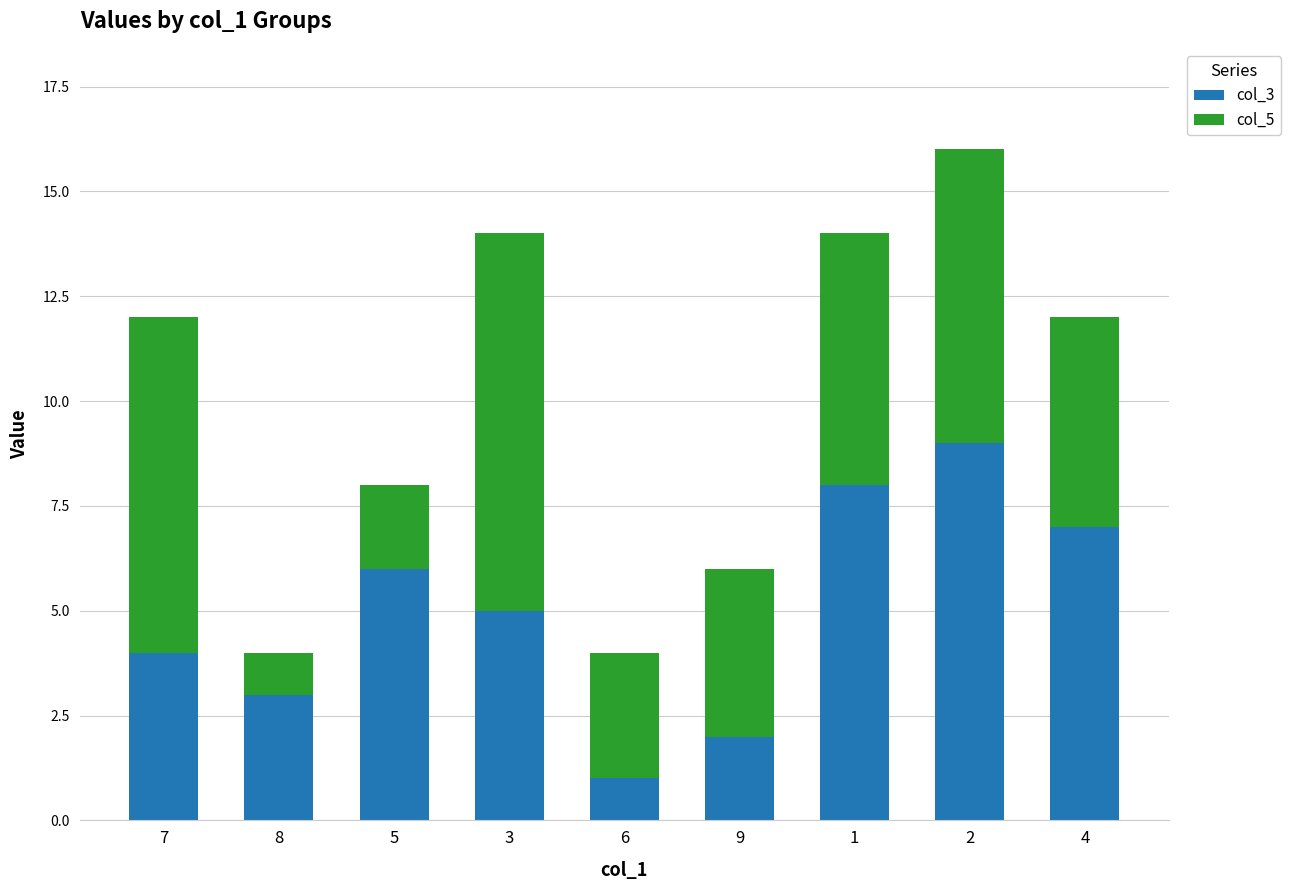

How many distinct data groups are displayed?

2